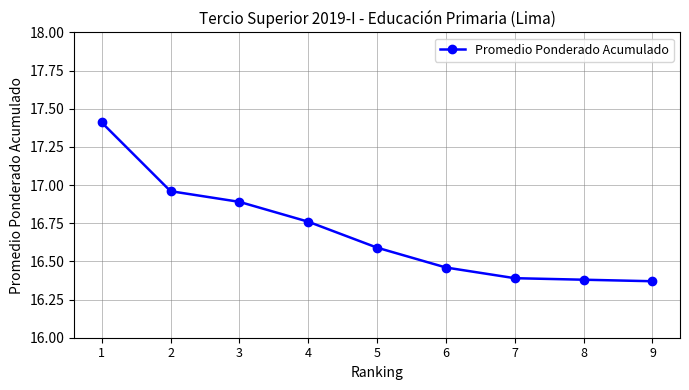

What is the change in value from 3 to 7?

-0.5